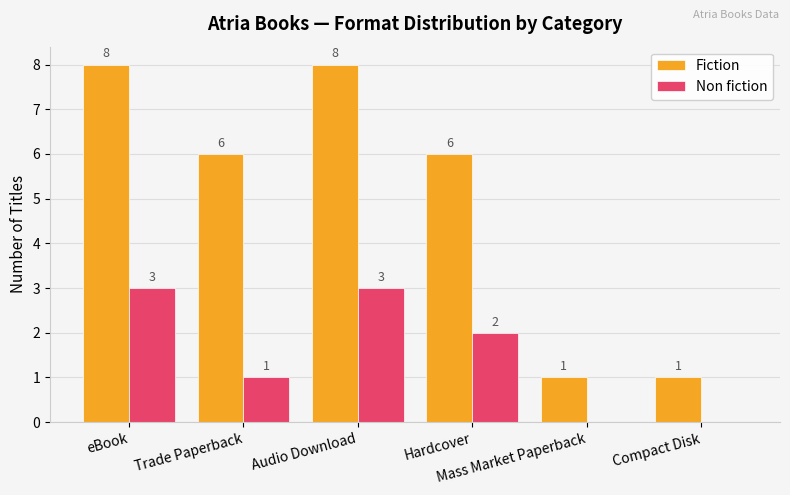

At which label does Fiction first exceed 6?

eBook